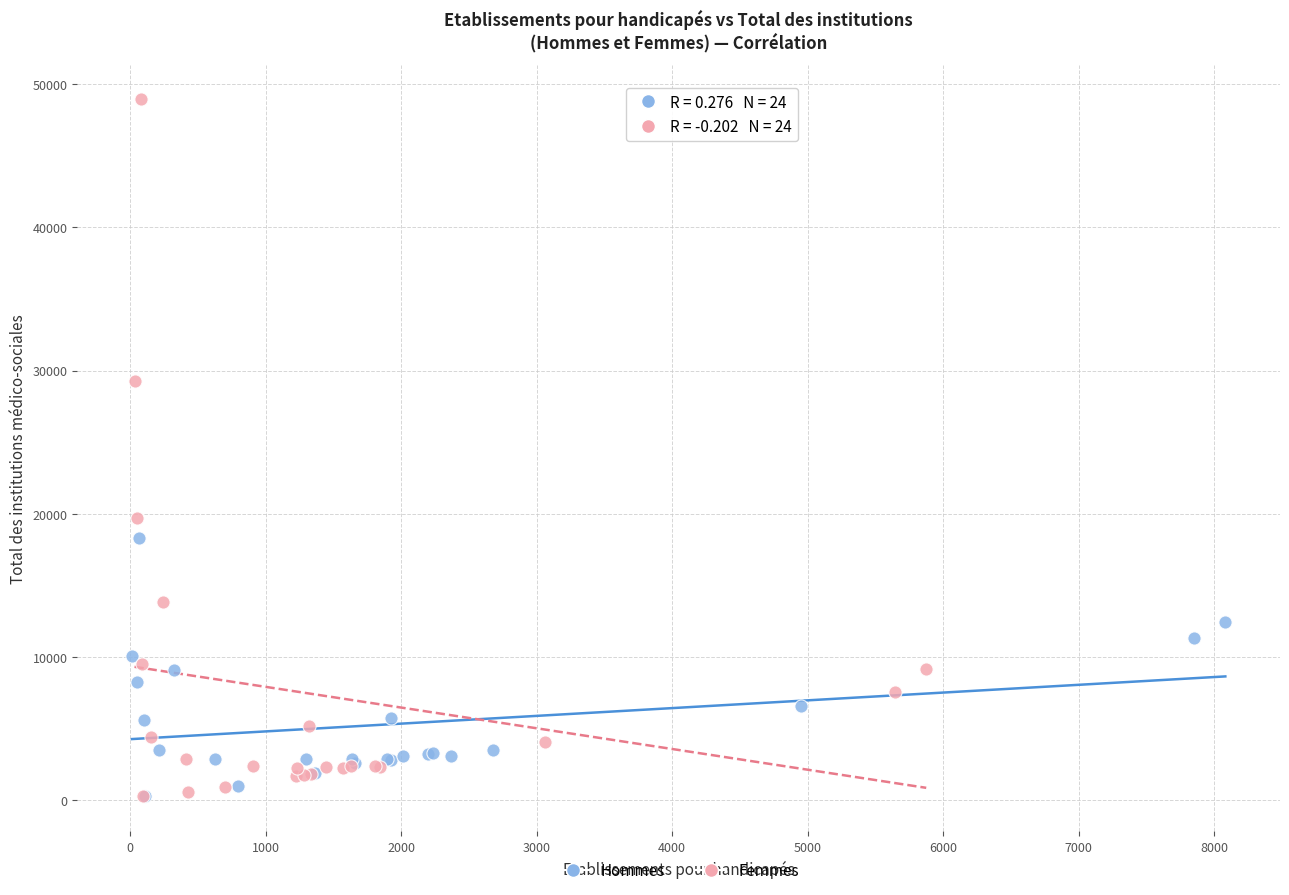

Which series has the widest spread of Y values?

Femmes